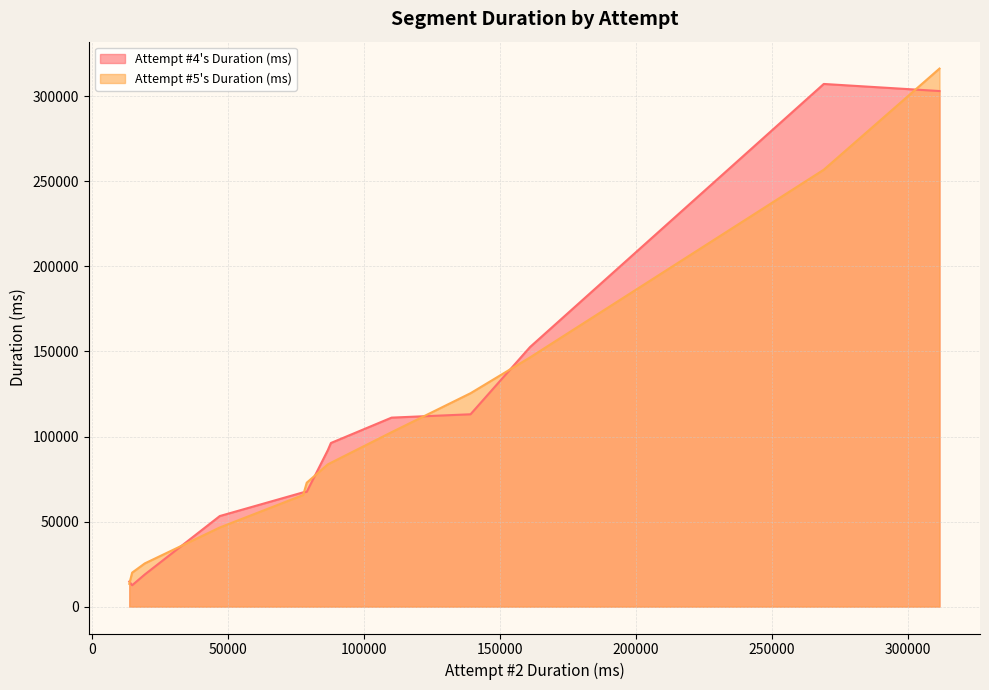

What is the lowest value of the Attempt #4's Duration (ms) series?

12558